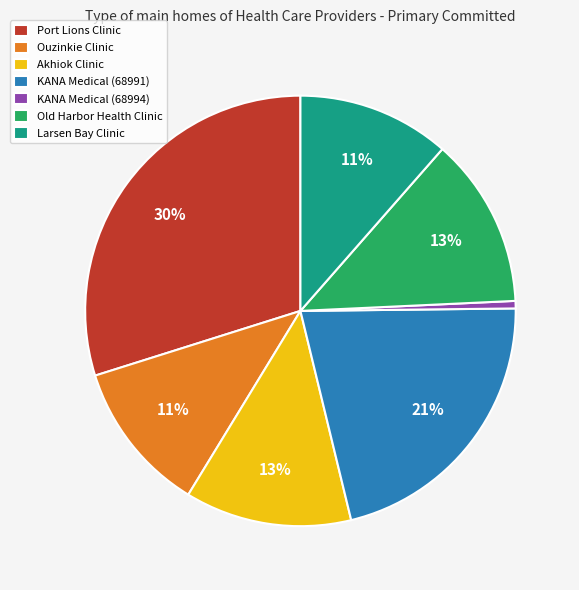

To the nearest percent, what is the difference between the largest and smallest slice percentages?

29%